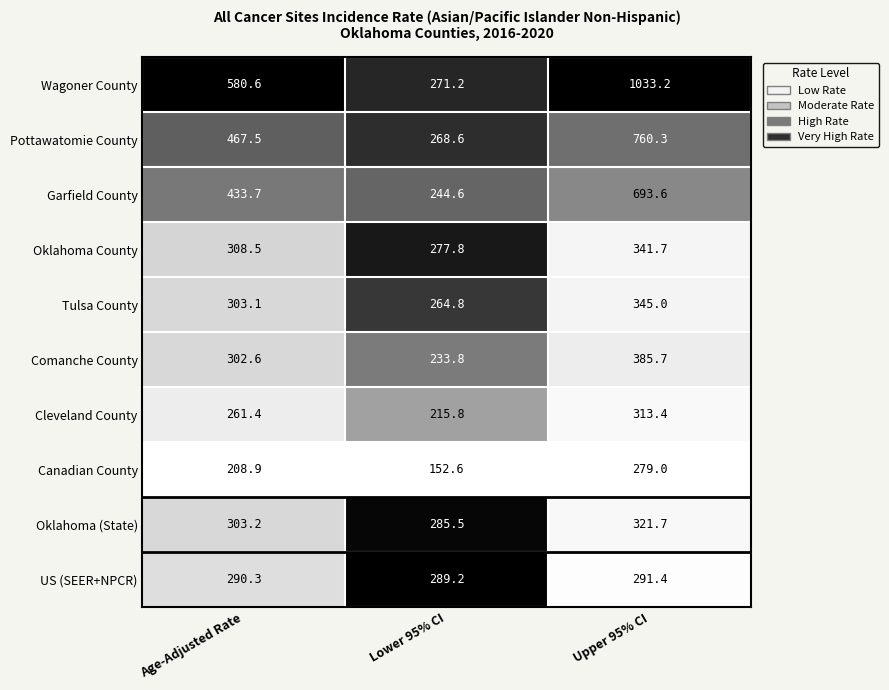

Which series has the widest spread of values?

Wagoner County